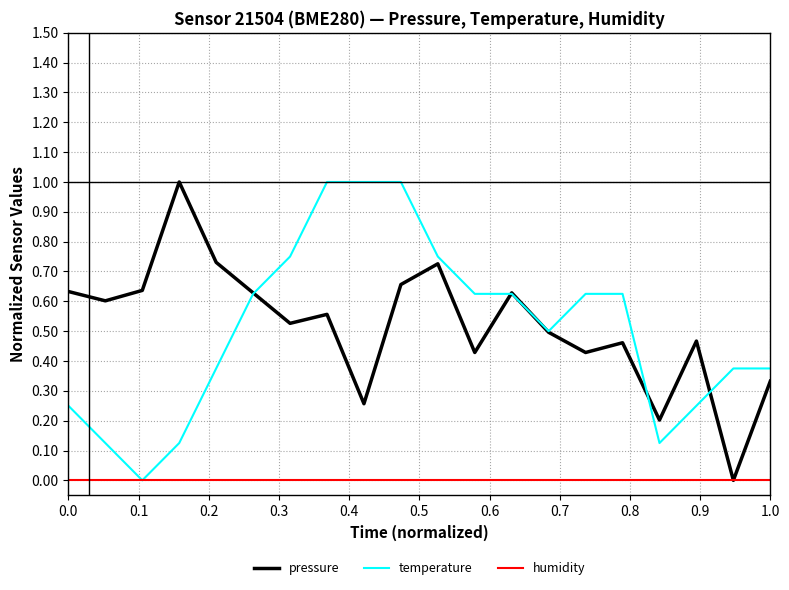

How many lines are shown in the chart?

3